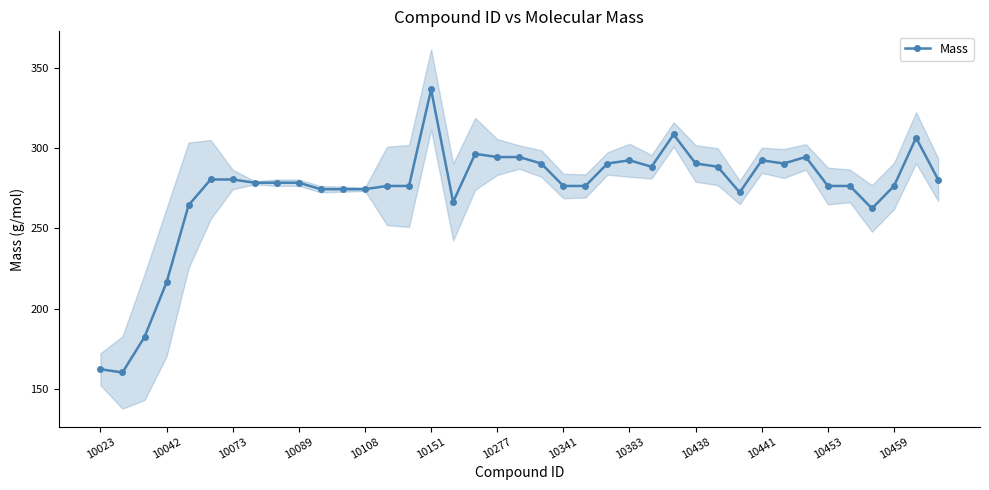

True or false: Mass has more than 1 points higher than both neighbors.

True